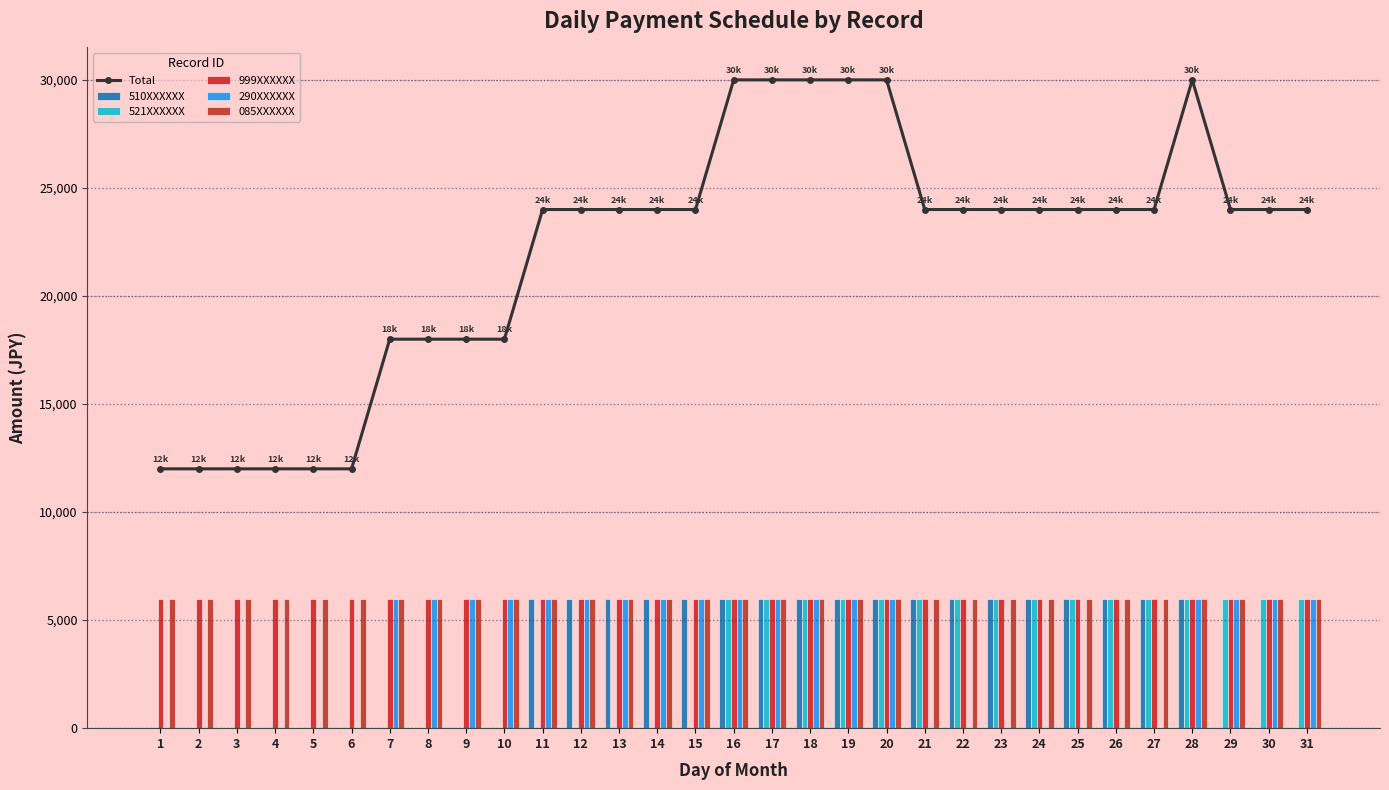

Reading left to right, list all the values displayed in this chart.

Total: 12000	12000	12000	12000	12000	12000	18000	18000	18000	18000	24000	24000	24000	24000	24000	30000	30000	30000	30000	30000	24000	24000	24000	24000	24000	24000	24000	30000	24000	24000	24000
510XXXXXX: 0	0	0	0	0	0	0	0	0	0	6000	6000	6000	6000	6000	6000	6000	6000	6000	6000	6000	6000	6000	6000	6000	6000	6000	6000	0	0	0
521XXXXXX: 0	0	0	0	0	0	0	0	0	0	0	0	0	0	0	6000	6000	6000	6000	6000	6000	6000	6000	6000	6000	6000	6000	6000	6000	6000	6000
999XXXXXX: 6000	6000	6000	6000	6000	6000	6000	6000	6000	6000	6000	6000	6000	6000	6000	6000	6000	6000	6000	6000	6000	6000	6000	6000	6000	6000	6000	6000	6000	6000	6000
290XXXXXX: 0	0	0	0	0	0	6000	6000	6000	6000	6000	6000	6000	6000	6000	6000	6000	6000	6000	6000	0	0	0	0	0	0	0	6000	6000	6000	6000
085XXXXXX: 6000	6000	6000	6000	6000	6000	6000	6000	6000	6000	6000	6000	6000	6000	6000	6000	6000	6000	6000	6000	6000	6000	6000	6000	6000	6000	6000	6000	6000	6000	6000